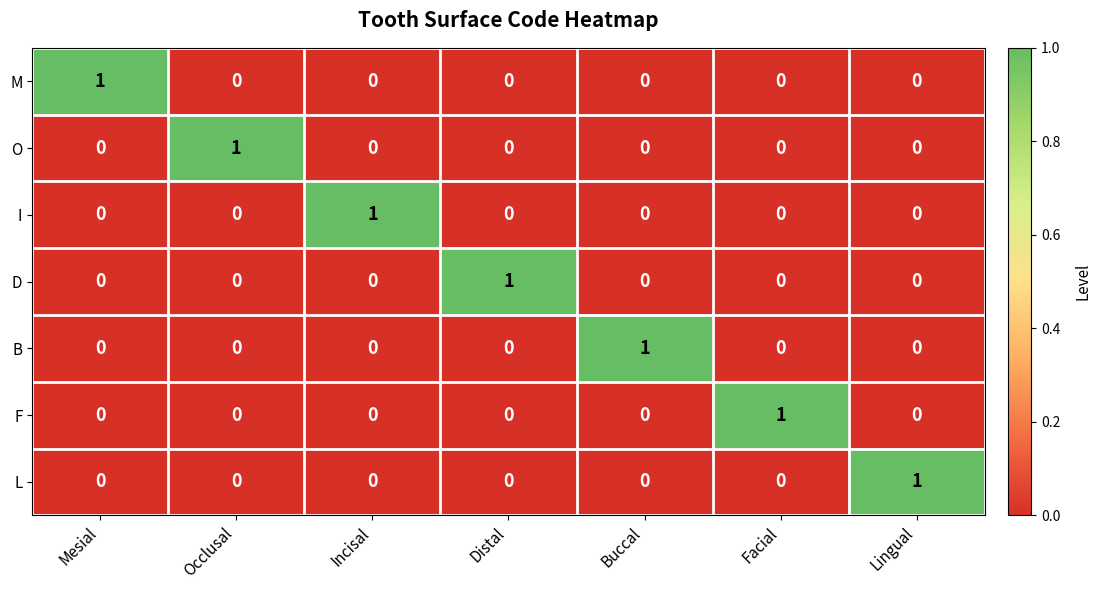

What is the greatest value displayed?

1